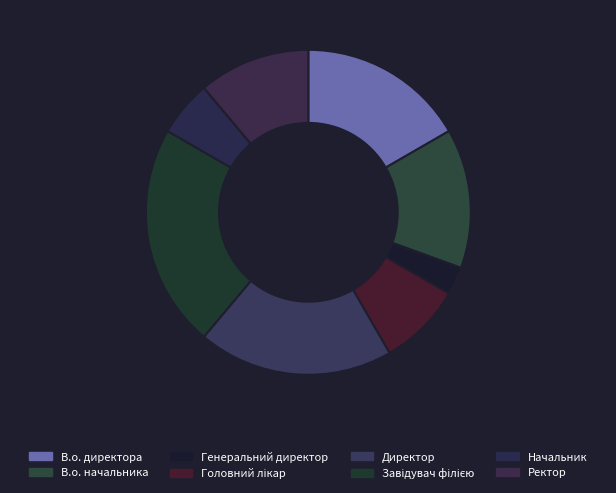

To the nearest percent, what portion does В.о. начальника represent?

14%